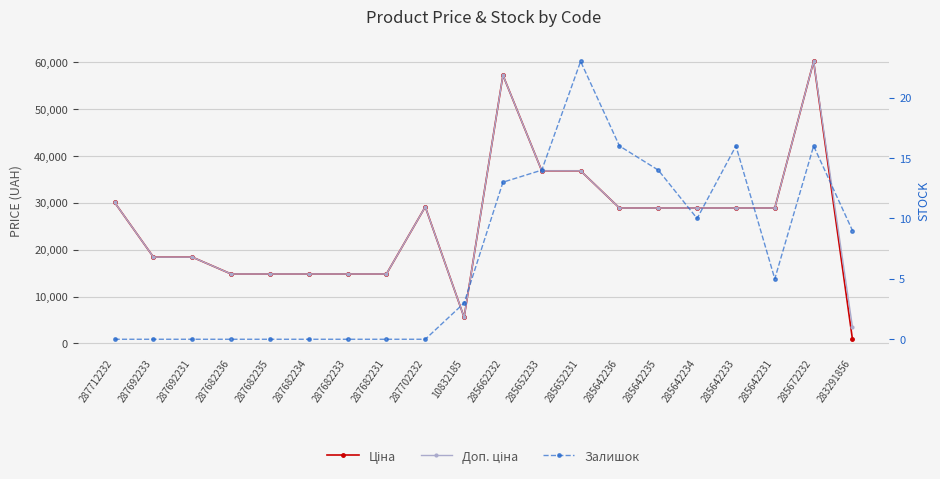

At 10832185, list the series in order from largest to smallest.

Ціна, Доп. ціна, Залишок